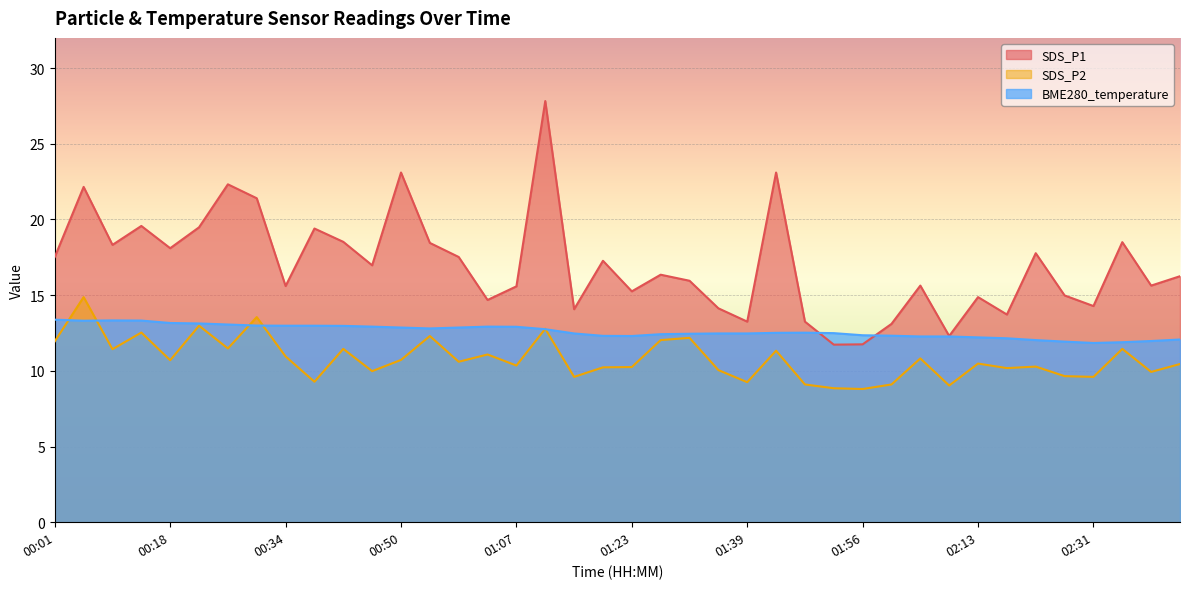

Rank the series at 00:30 from lowest to highest value.

BME280_temperature, SDS_P2, SDS_P1